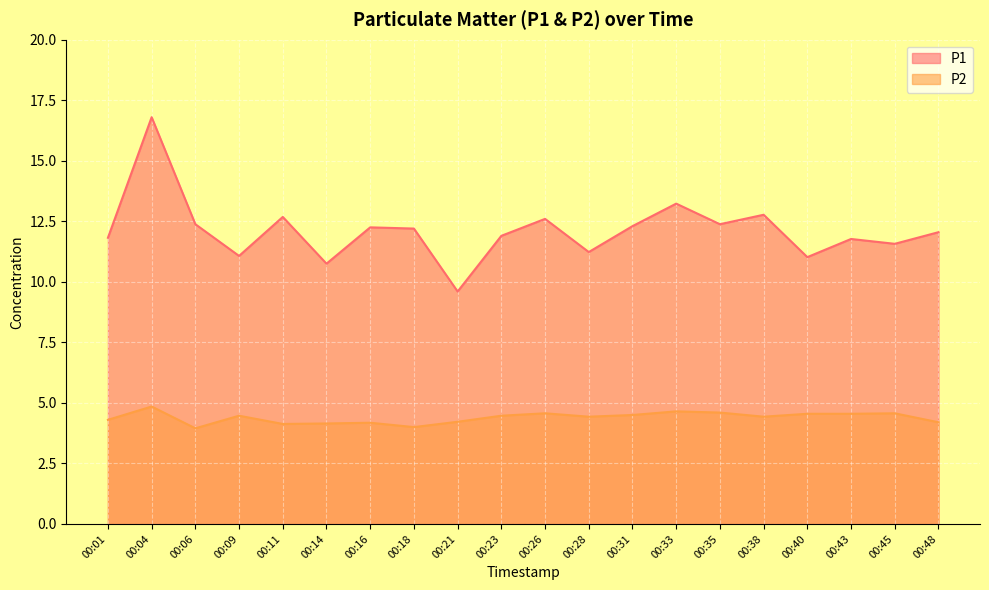

Reading right to left, extract all data points from this chart.

P1: 00:48=12.1	00:45=11.6	00:43=11.8	00:40=11.0	00:38=12.8	00:35=12.4	00:33=13.2	00:31=12.3	00:28=11.2	00:26=12.6	00:23=11.9	00:21=9.6	00:18=12.2	00:16=12.2	00:14=10.8	00:11=12.7	00:09=11.1	00:06=12.4	00:04=16.8	00:01=11.8
P2: 00:48=4.2	00:45=4.6	00:43=4.5	00:40=4.5	00:38=4.4	00:35=4.6	00:33=4.7	00:31=4.5	00:28=4.4	00:26=4.6	00:23=4.5	00:21=4.2	00:18=4.0	00:16=4.2	00:14=4.2	00:11=4.1	00:09=4.5	00:06=4.0	00:04=4.8	00:01=4.3